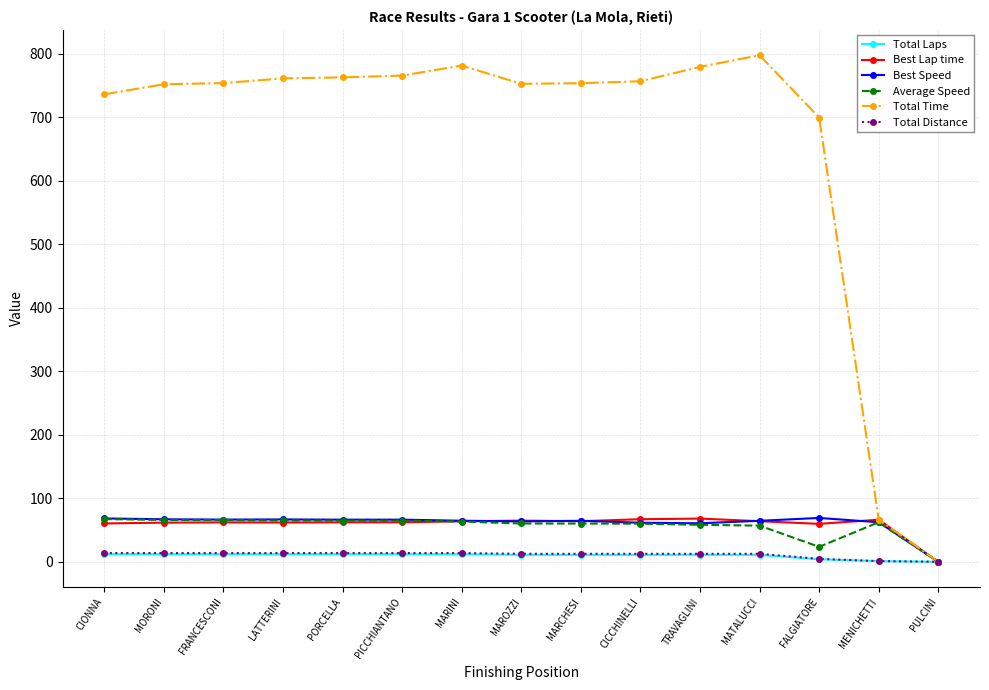

Is it true that Best Lap time equals 18.9 at FRANCESCONI?

False